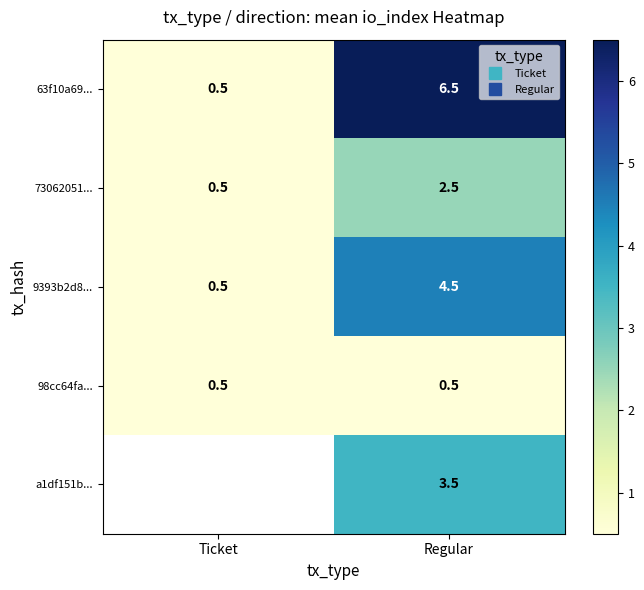

Rank the series at Regular from lowest to highest value.

98cc64fa..., 73062051..., a1df151b..., 9393b2d8..., 63f10a69...